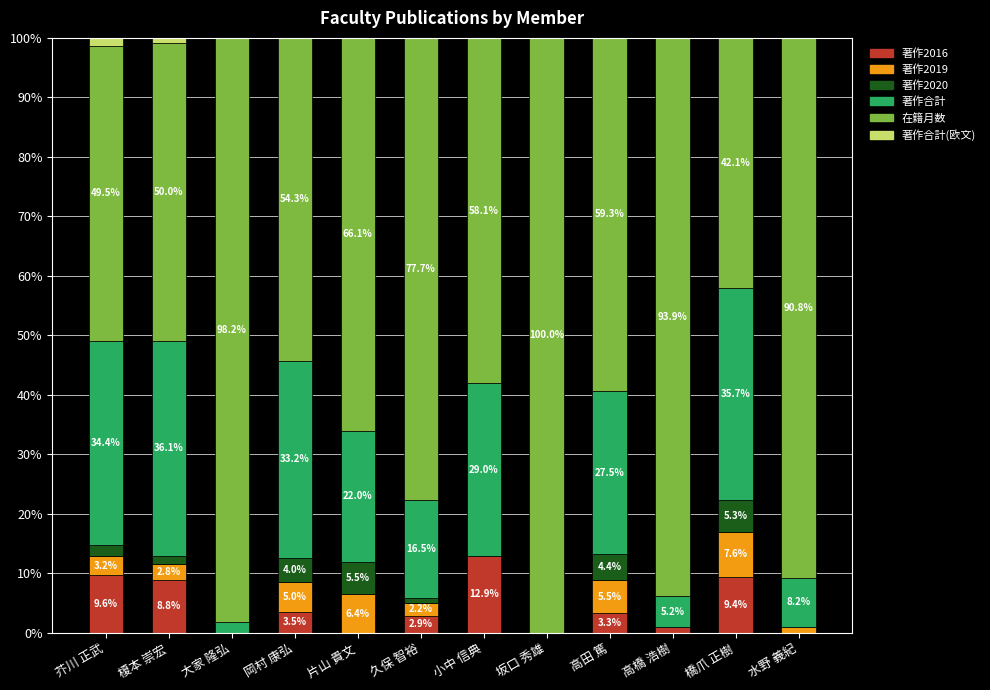

What is the sum of all 著作2016 values?

51.3